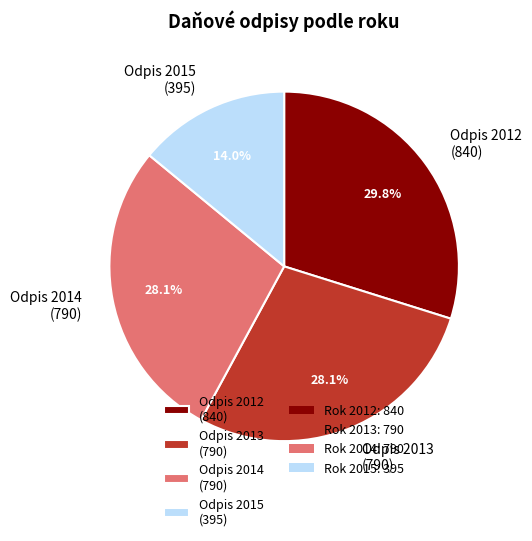

How many slices are in this pie chart?

4